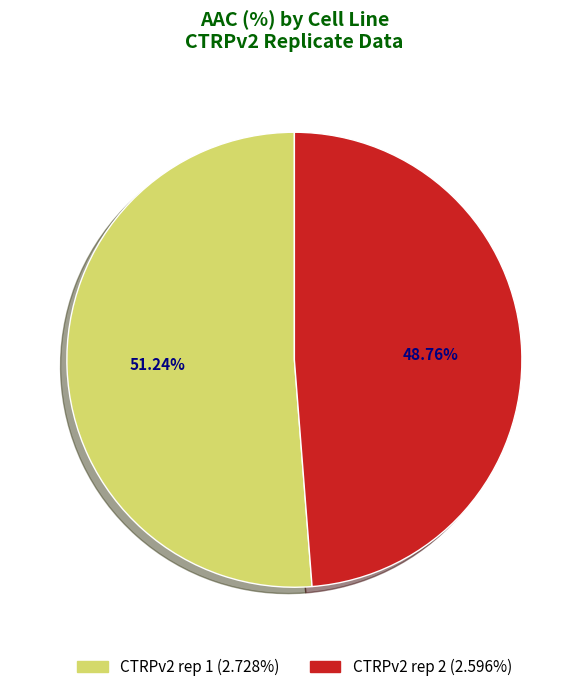

How much of the chart is everything except CTRPv2 rep 1?

48.8%